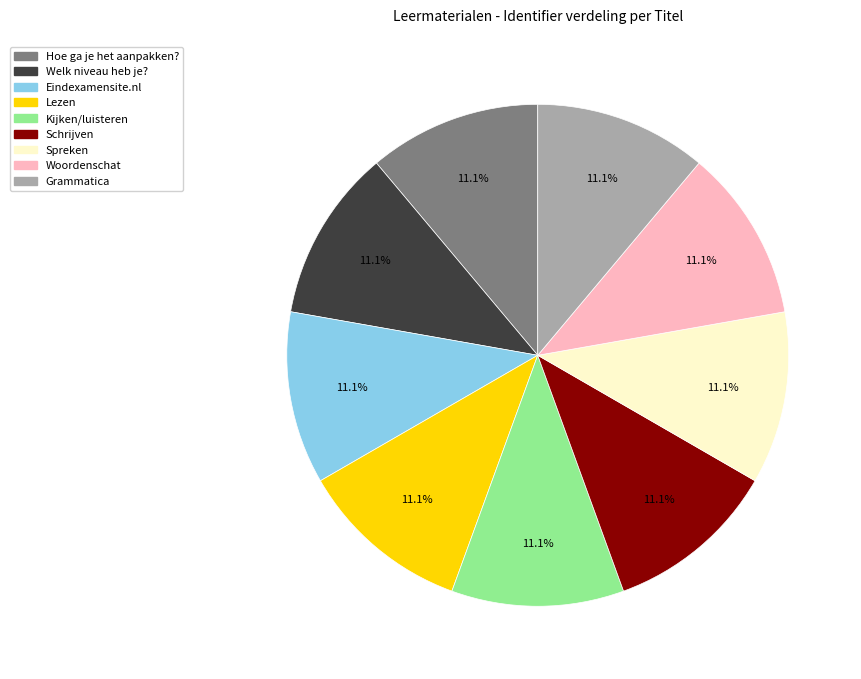

Is there a majority slice in this chart?

No